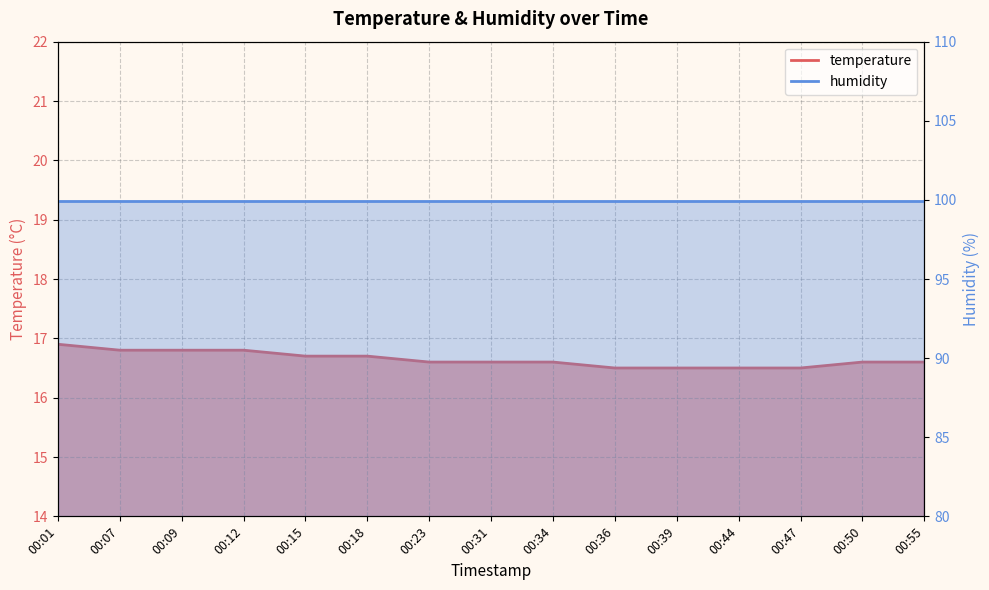

The value at 00:31 is 28.7. True or false?

False